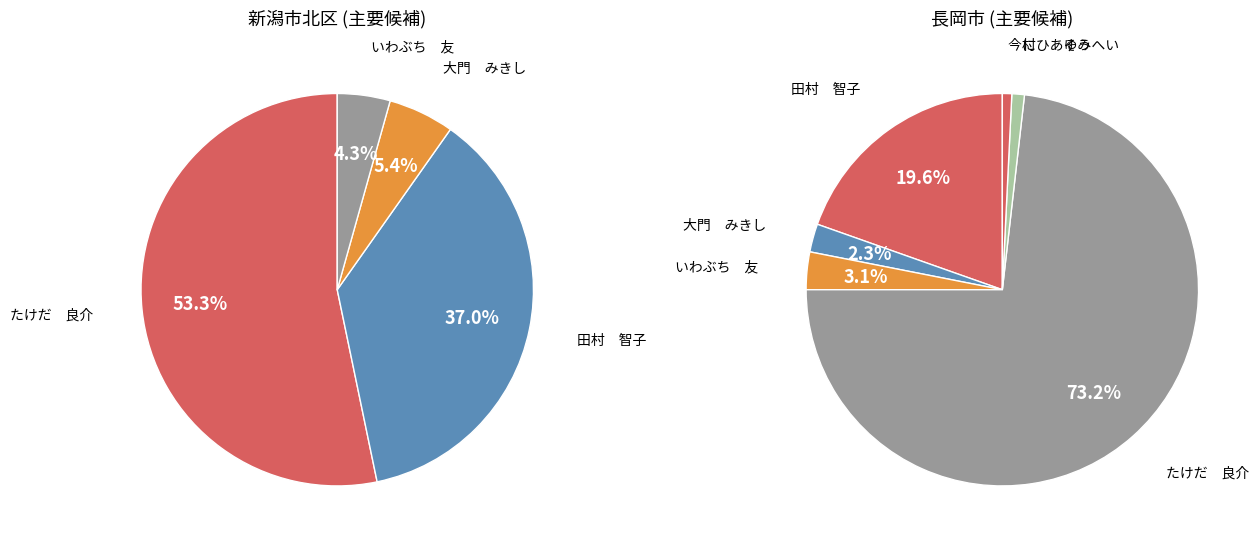

Does たけだ　良介 represent more than half of the total?

Yes